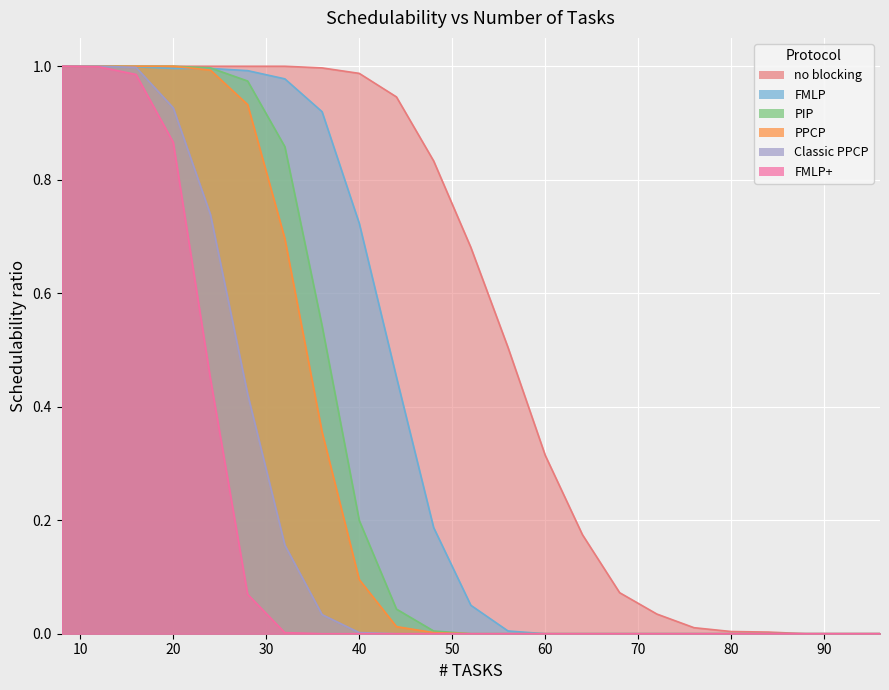

Rank the categories by Classic PPCP value from lowest to highest.

44, 48, 52, 56, 60, 64, 68, 72, 76, 80, 84, 88, 92, 96, 40, 36, 32, 28, 24, 20, 16, 8, 12